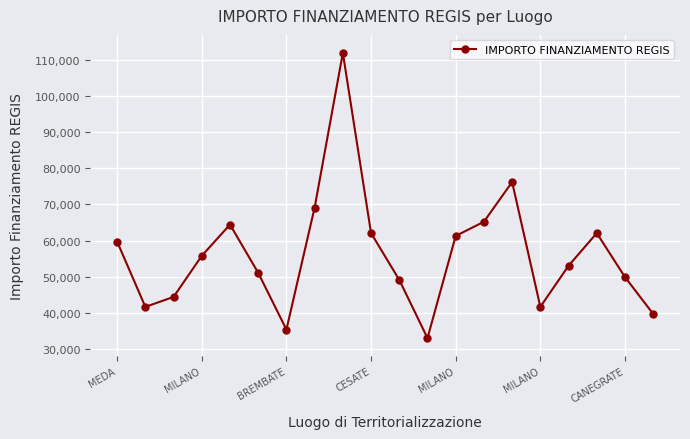

What is the maximum value shown in the chart?

111949.1